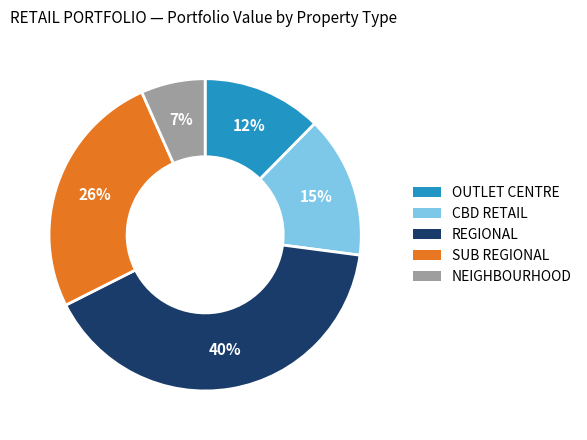

Which has a higher value, REGIONAL or OUTLET CENTRE?

REGIONAL